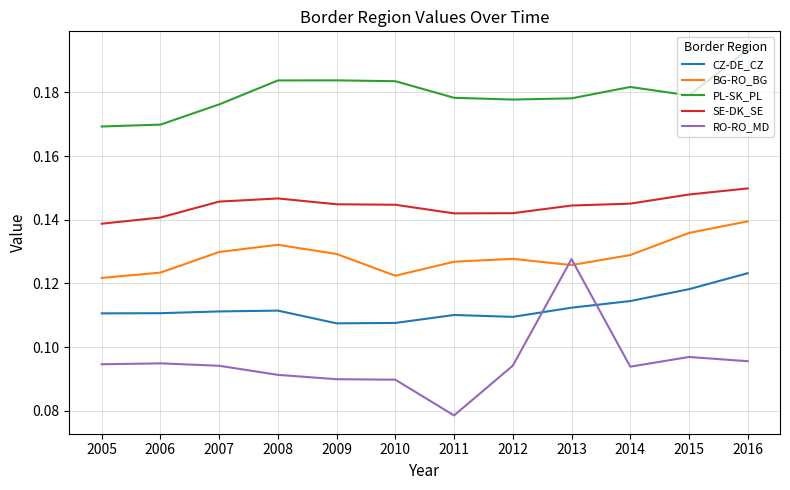

True or false: PL-SK_PL and CZ-DE_CZ intersect in this chart.

False